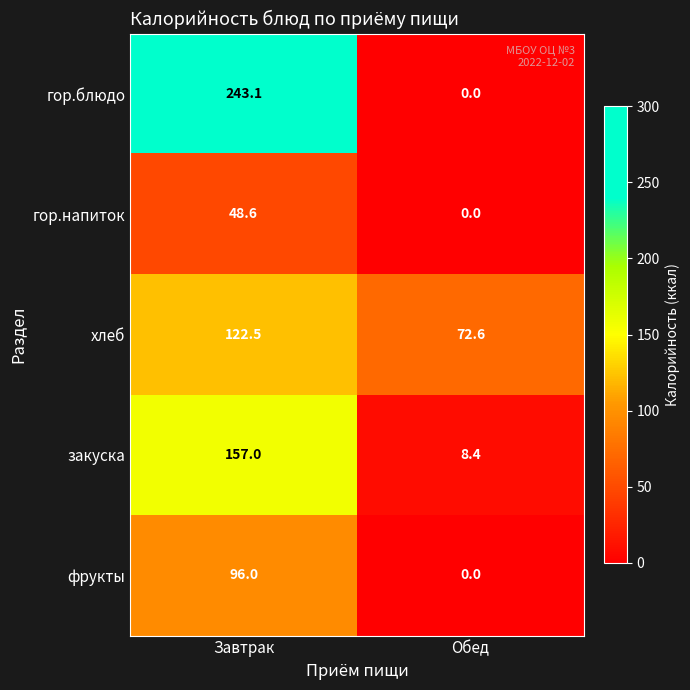

What is the difference between the maximum and minimum values in the гор.напиток series?

48.6